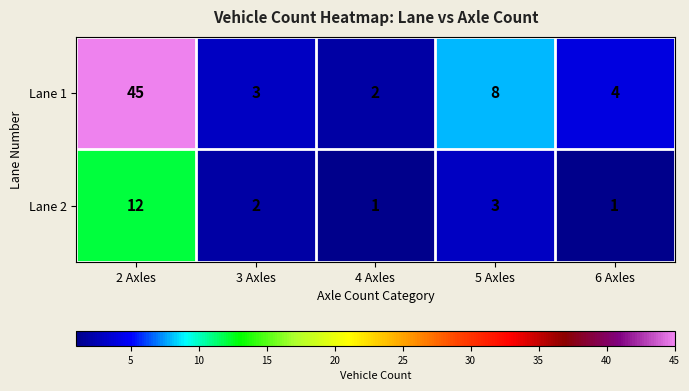

Which series has the widest spread of values?

Lane 1